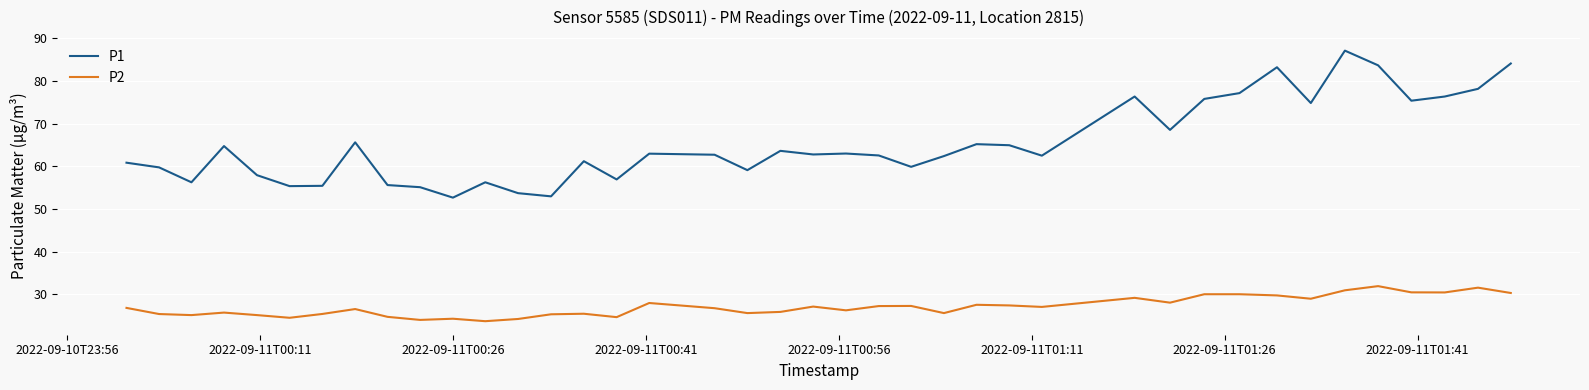

What is the difference between the maximum and minimum values in the P2 series?

8.2